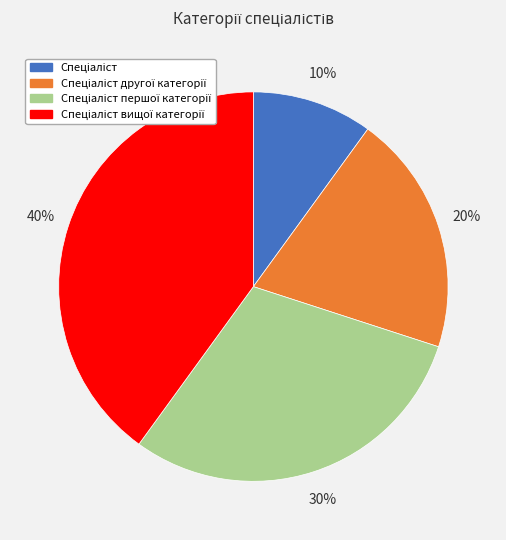

Count the number of slices in the pie.

4